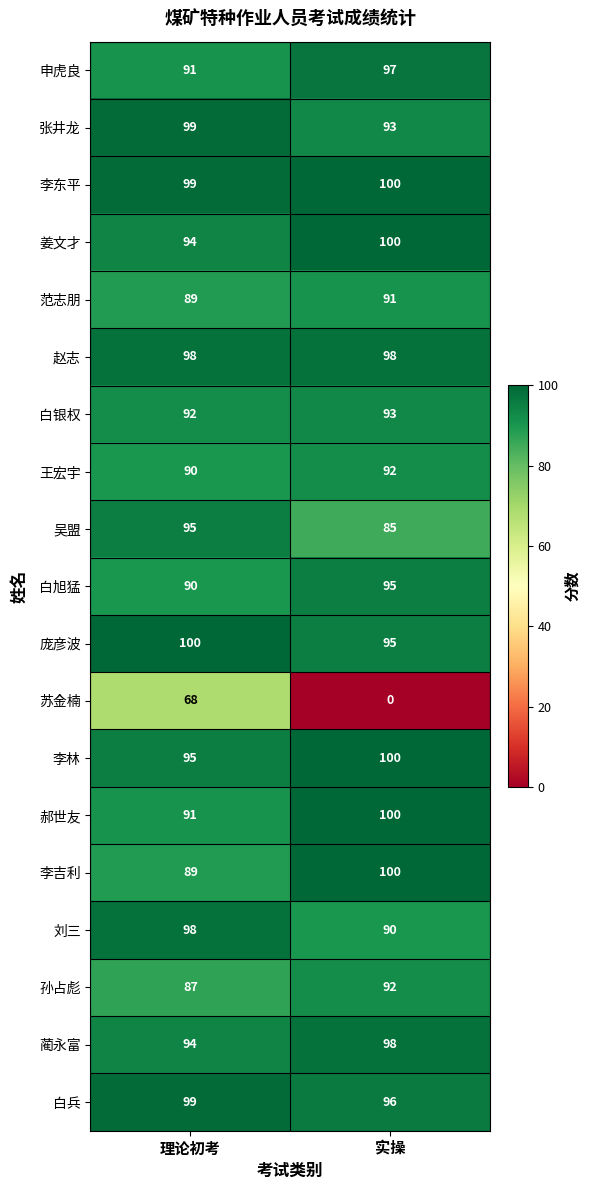

What is the average value of the 蔺永富 series?

96